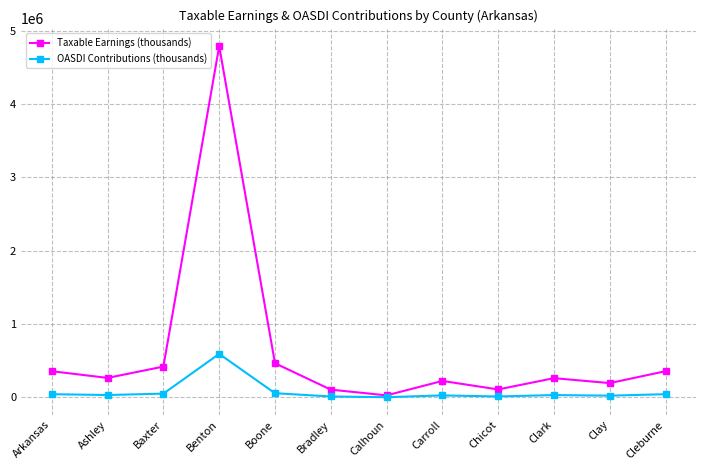

At which category is the sum across all series the highest?

Benton